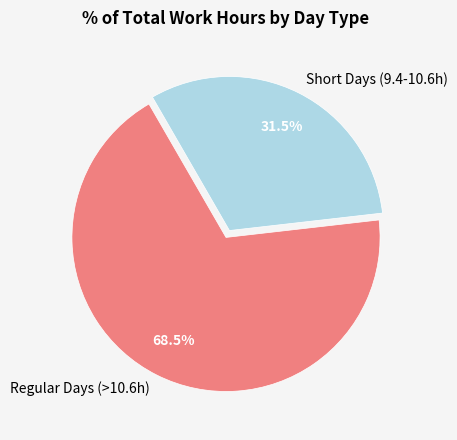

Approximately how many times larger is the value at Regular Days (>10.6h) compared to Short Days (9.4-10.6h)?

2.2